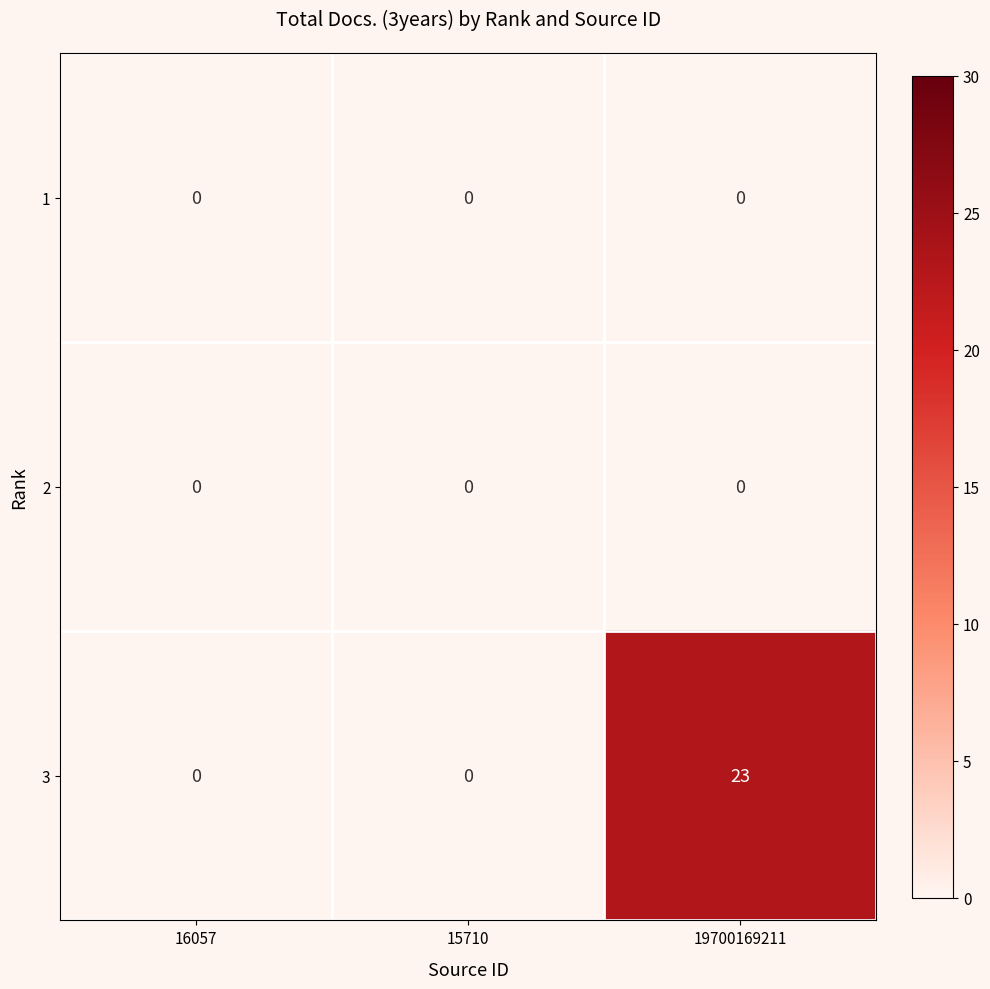

What is the total value across all series at 19700169211?

23